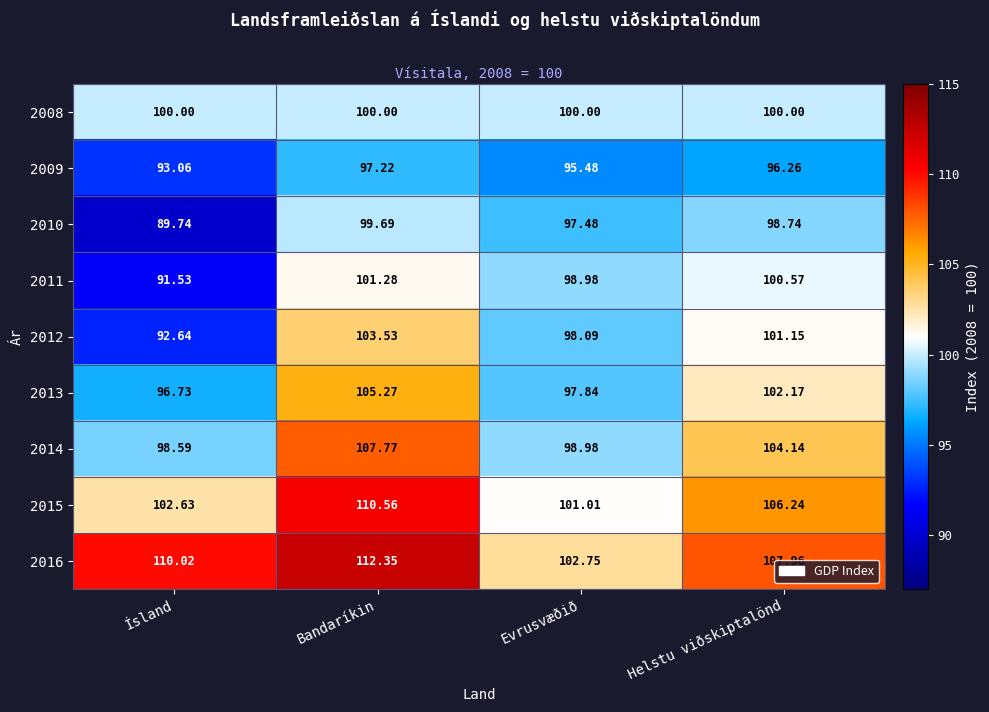

At how many categories does at least one series exceed 90?

4